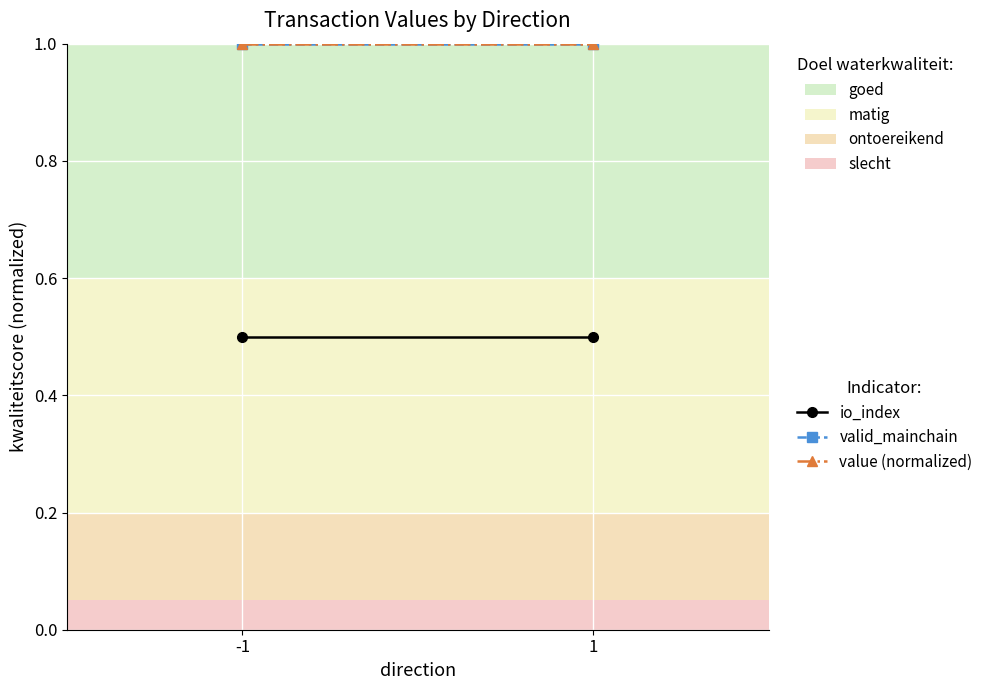

What is the average value of the valid_mainchain series?

1.0